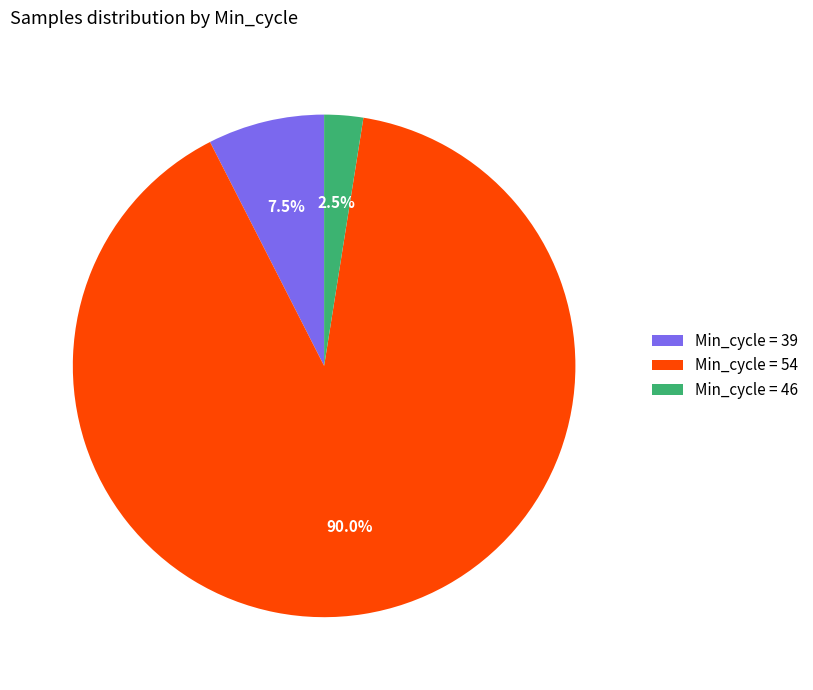

Which slice is the smallest?

Min_cycle = 46